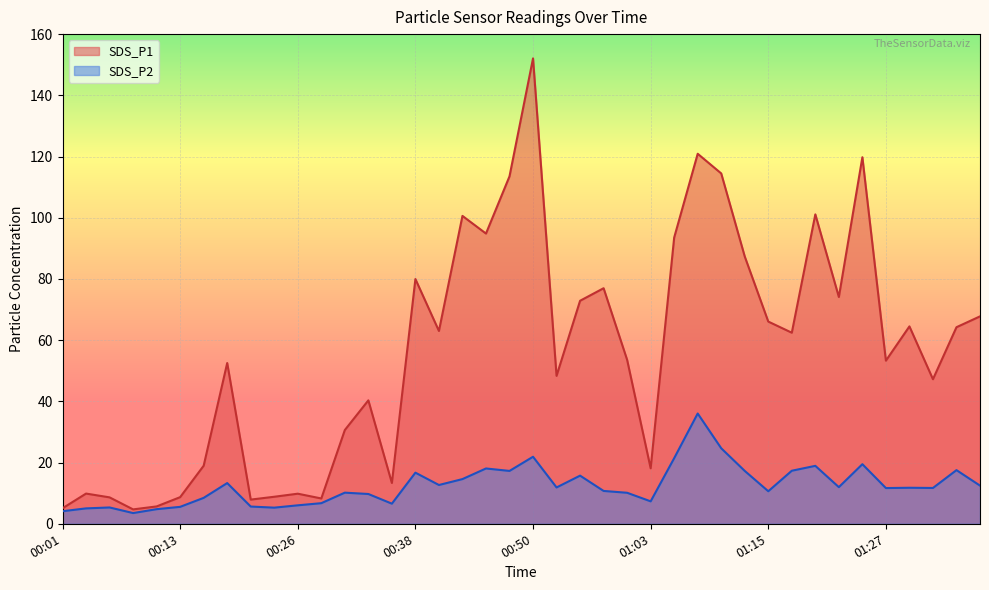

At which label does SDS_P1 reach its peak?

00:50